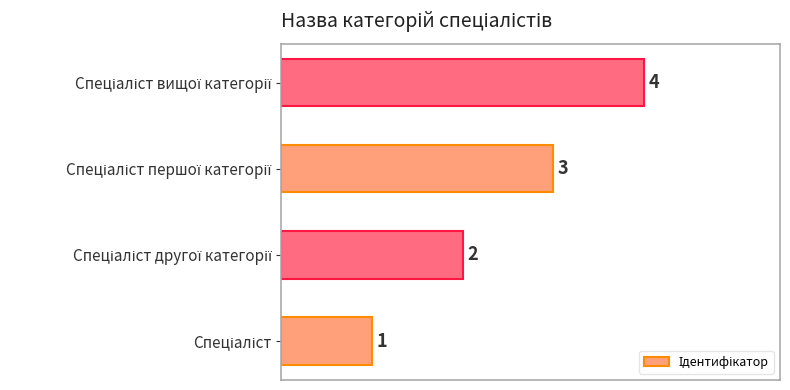

What is the maximum value shown in the chart?

4